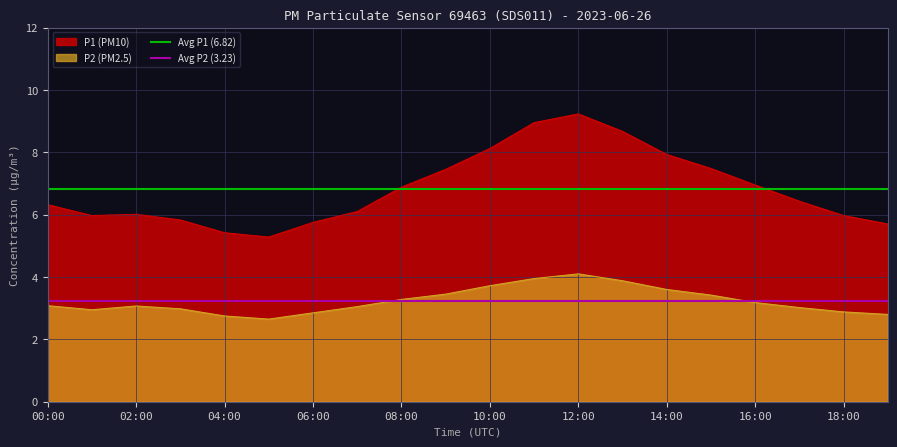

What is the sum of all Avg P2 (3.23) values?

6.5